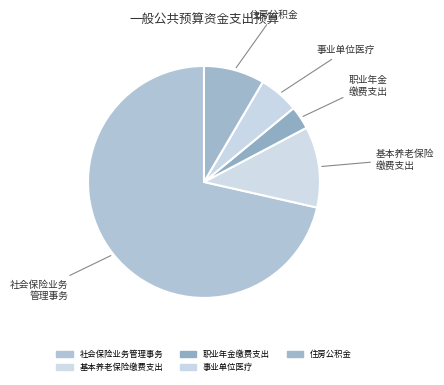

What is the smallest slice in the pie chart?

机关事业单位职业年金缴费支出